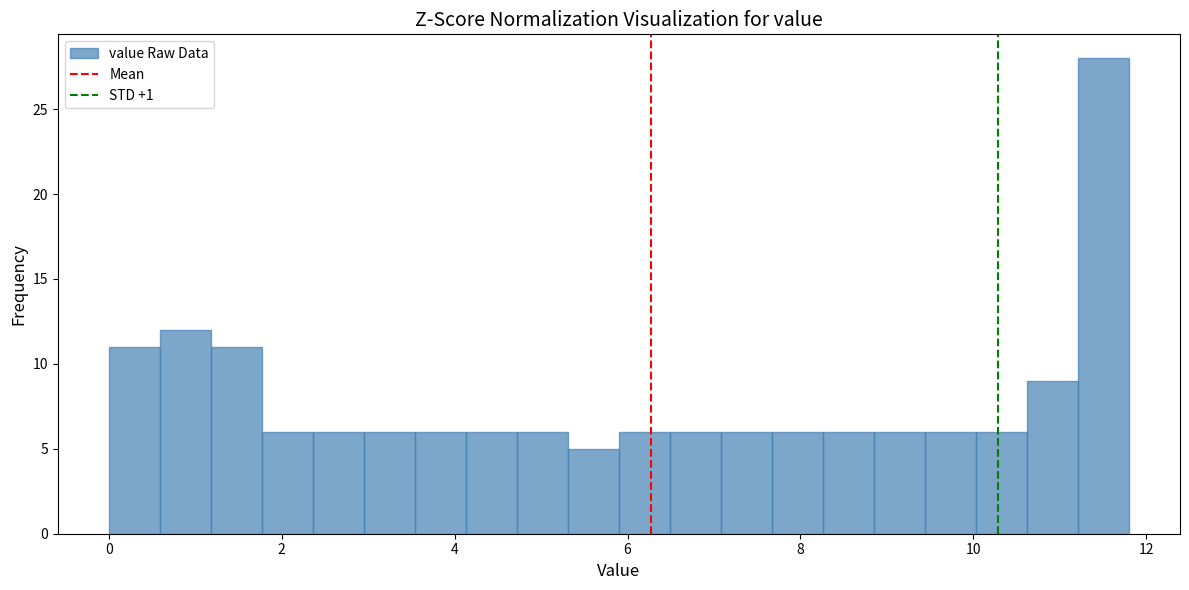

Read against the x-axis, roughly where is the centre of the tallest bar?

11.6